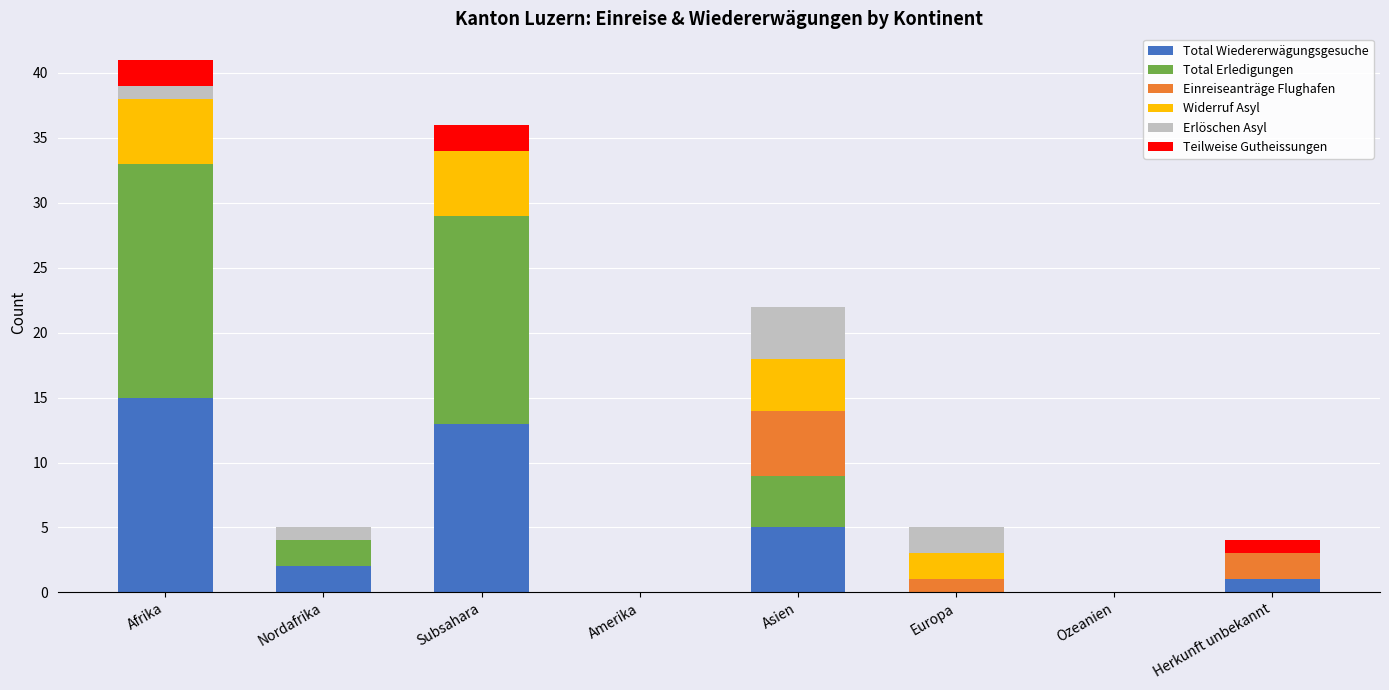

At which label does Total Wiedererwägungsgesuche reach its peak?

Afrika